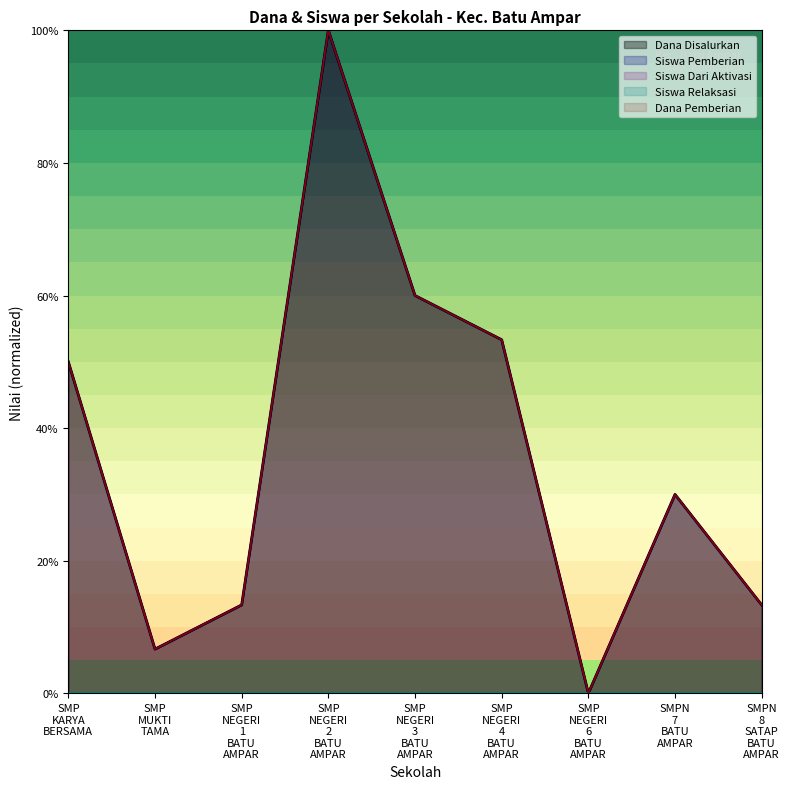

Where is Dana Disalurkan nearest to the value 50?

SMP KARYA BERSAMA